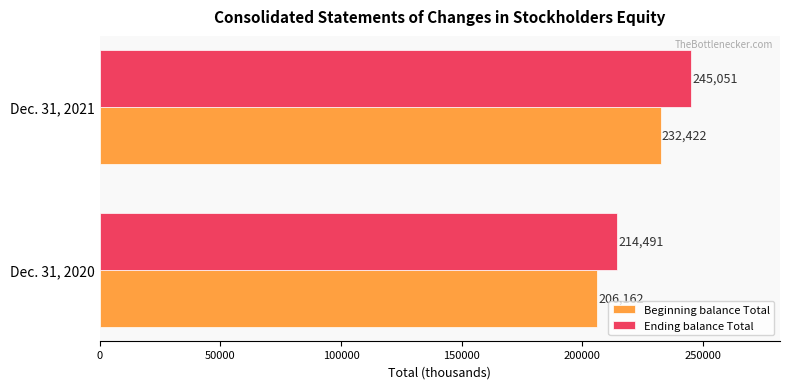

What is the difference between the maximum and minimum values in the Beginning balance Total series?

26260